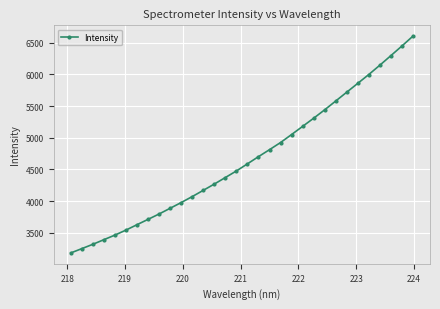

What is the minimum value shown in the chart?

3184.1